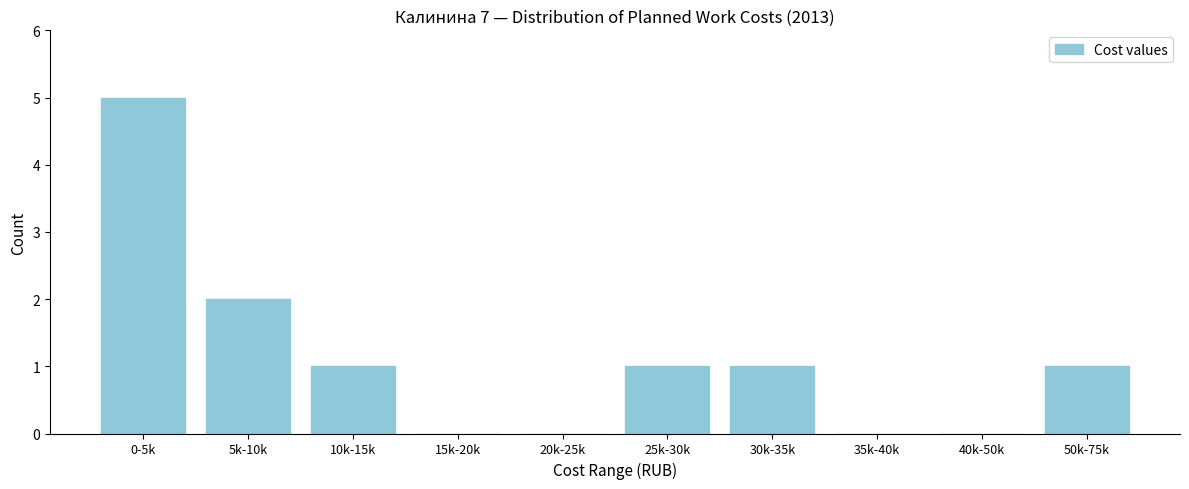

Reading left to right, list all the values displayed in this chart.

0-5k=5	5k-10k=2	10k-15k=1	15k-20k=0	20k-25k=0	25k-30k=1	30k-35k=1	35k-40k=0	40k-50k=0	50k-75k=1